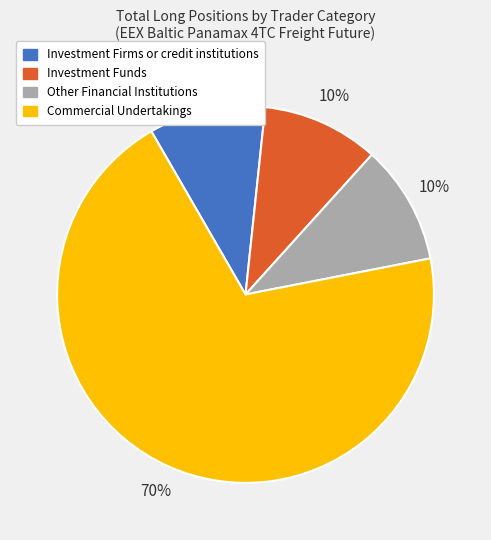

True or false: Investment Firms or credit institutions accounts for 18% of the total.

False